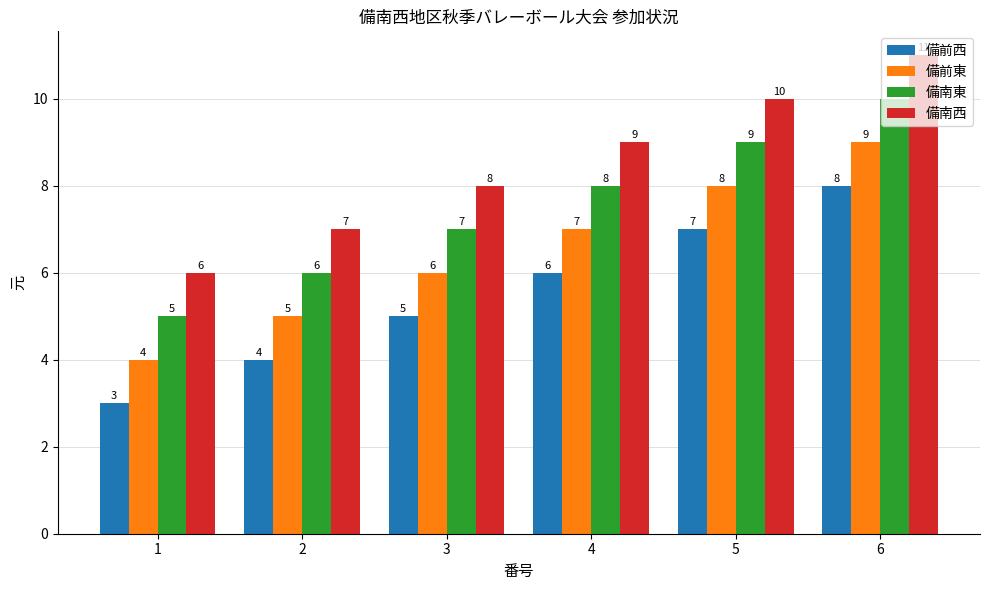

Which category has the lowest value in the 備南西 series?

1